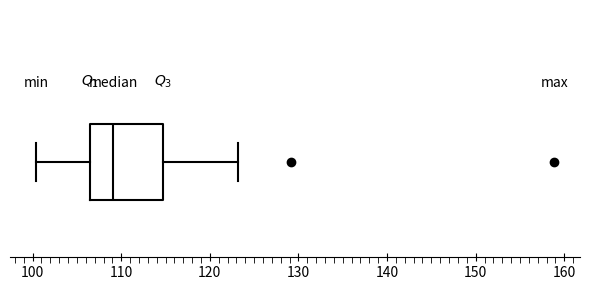

Read this box plot against the x-axis: the position of the median line, the range covered by the box, and the ends of both whiskers. The values are not printed on the chart, so give them approximately, as read against the axis.

median 109, box 107 to 115, whiskers 100 to 123